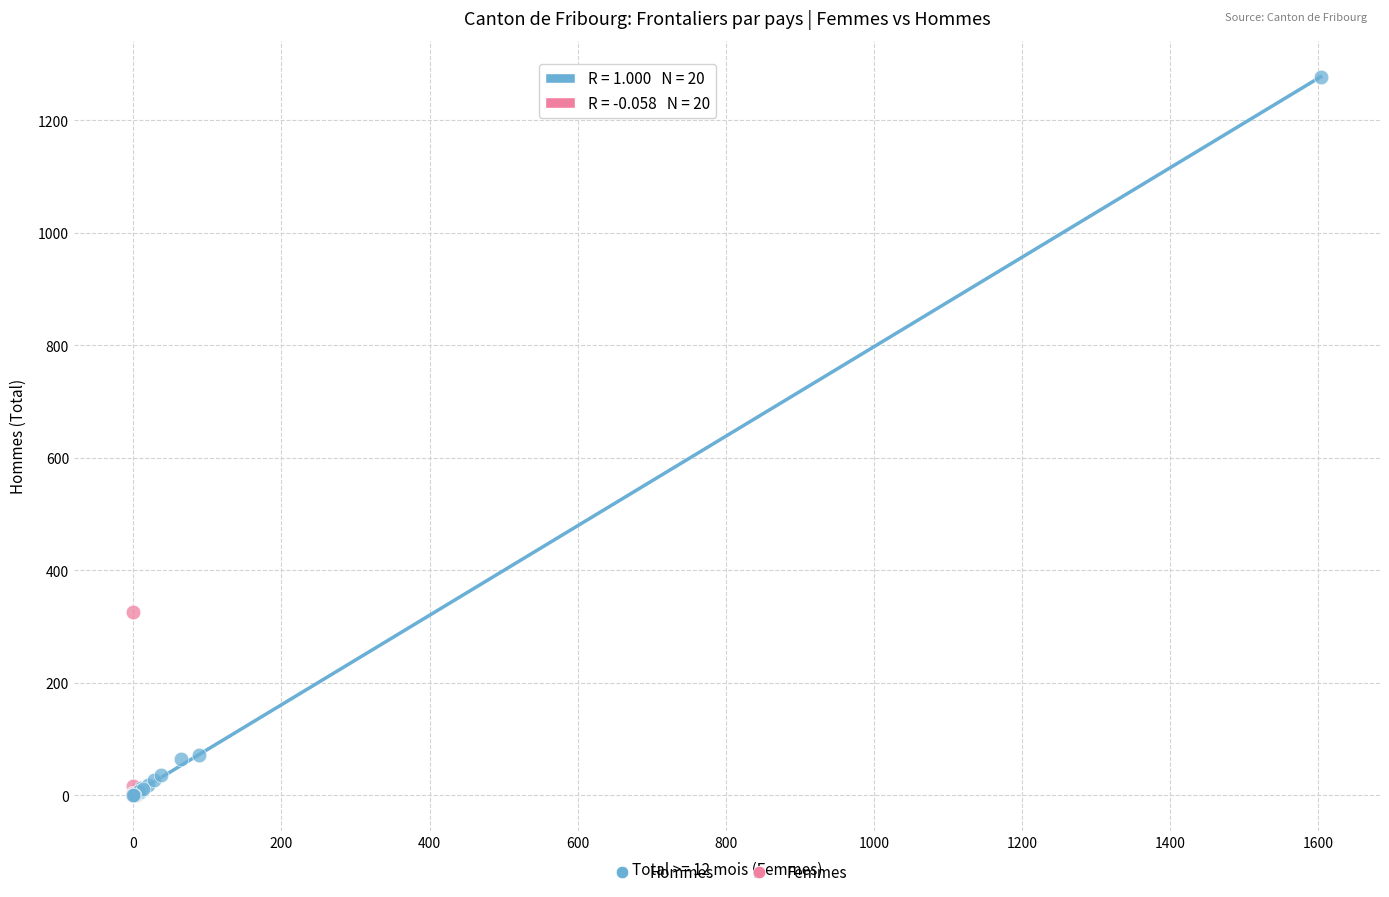

Which series has the largest Y range (max minus min)?

Hommes